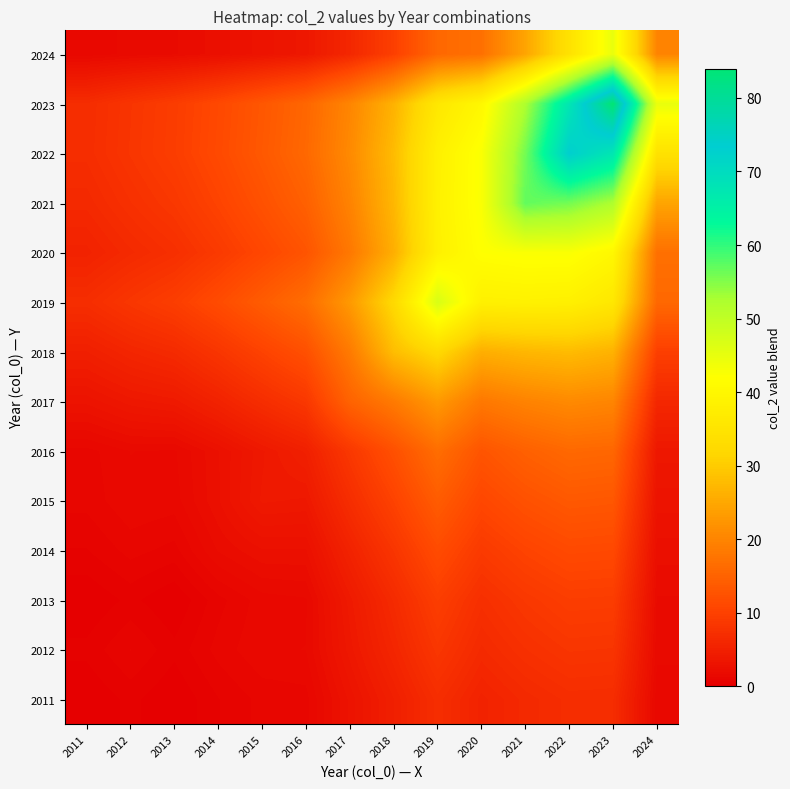

Rank the series at 2022 from highest to lowest value.

2022, 2023, 2021, 2020, 2019, 2024, 2018, 2017, 2016, 2015, 2014, 2013, 2012, 2011